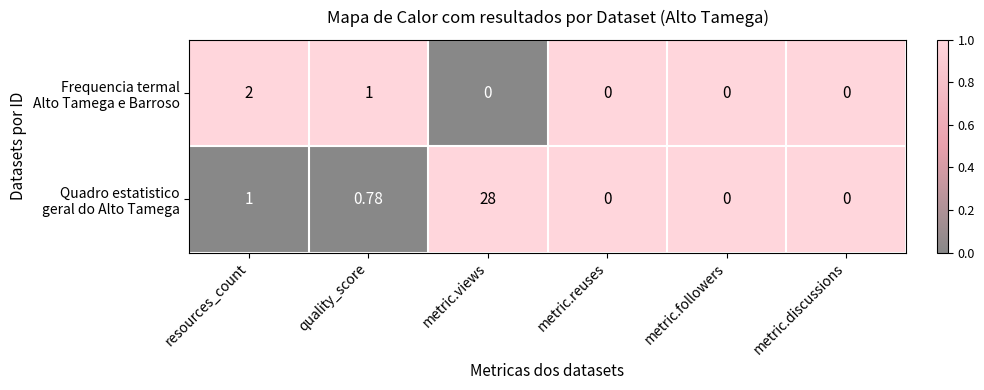

How many distinct data groups are displayed?

2